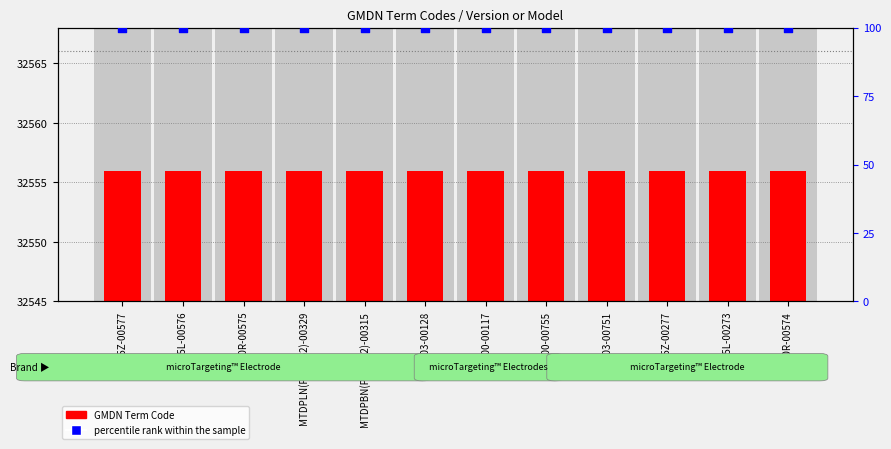

Is the value of GMDN Term Code at FC2003-00751 greater than the value of percentile rank within the sample at 5005Z-00277?

Yes